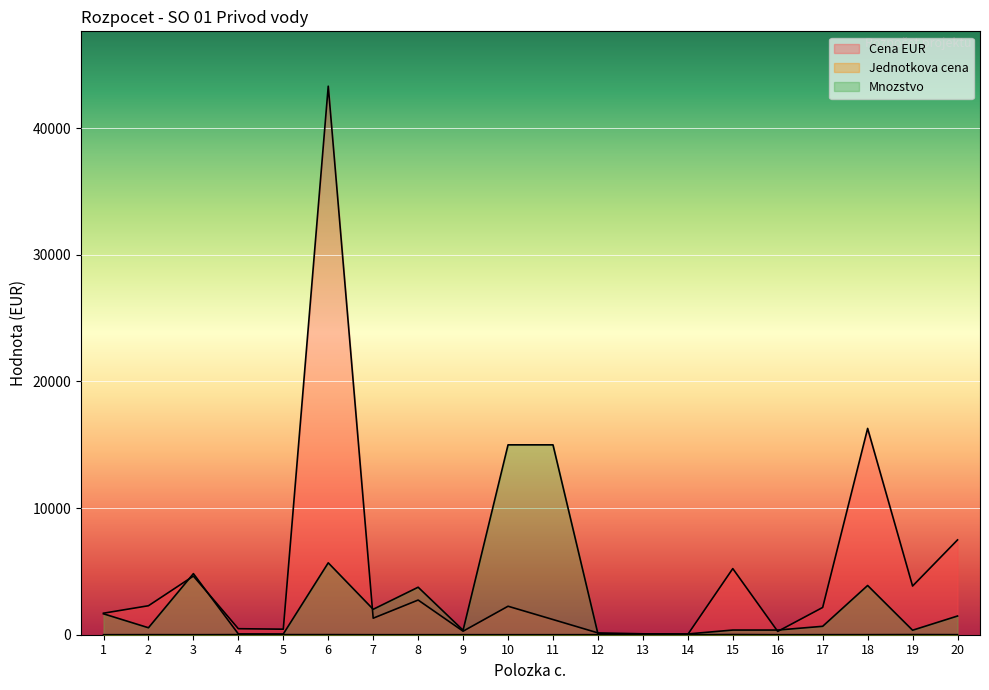

Reading left to right, extract all data points from this chart.

Cena EUR: 1699.5	2288.0	4630.8	474.8	437.5	43308.5	1304.3	2737.5	278.1	2248.6	1199.3	142.6	72.0	28.0	5220.2	262.1	2153.1	16288.7	3843.4	7487.0
Jednotkova cena: 1.0	4.2	1.0	7.6	7.6	7.6	0.7	0.7	0.8	0.1	0.1	2.1	1.1	0.5	14.1	0.7	3.2	4.2	10.8	5.1
Mnozstvo: 1650.0	550.0	4823.7	62.2	57.3	5676.1	2006.7	3750.0	352.0	14990.9	14990.9	67.9	67.9	62.2	369.2	369.2	664.5	3887.5	355.2	1476.7